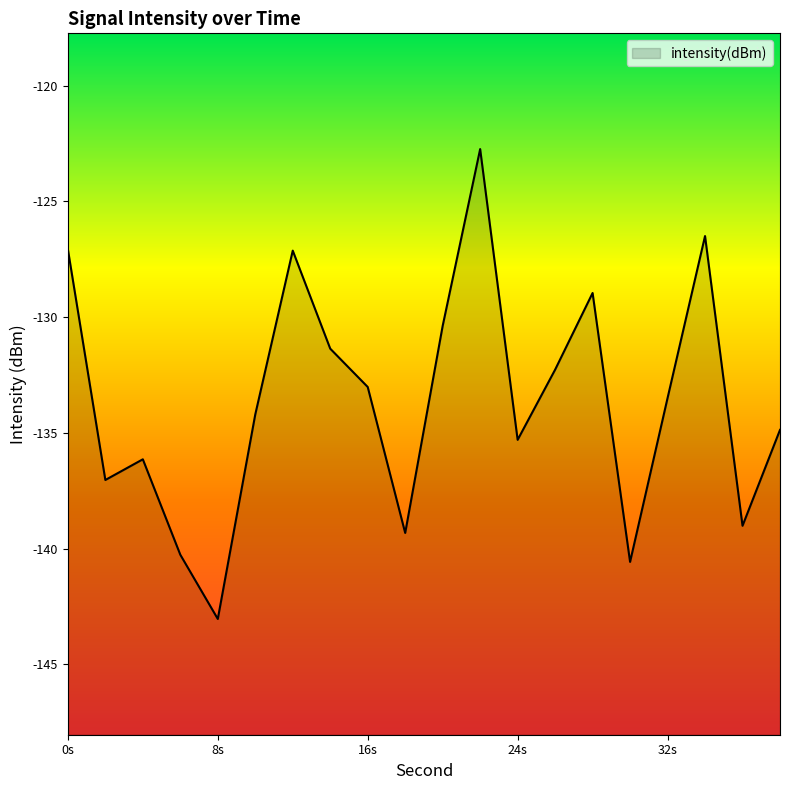

Which label corresponds to the smallest value in the chart?

8s